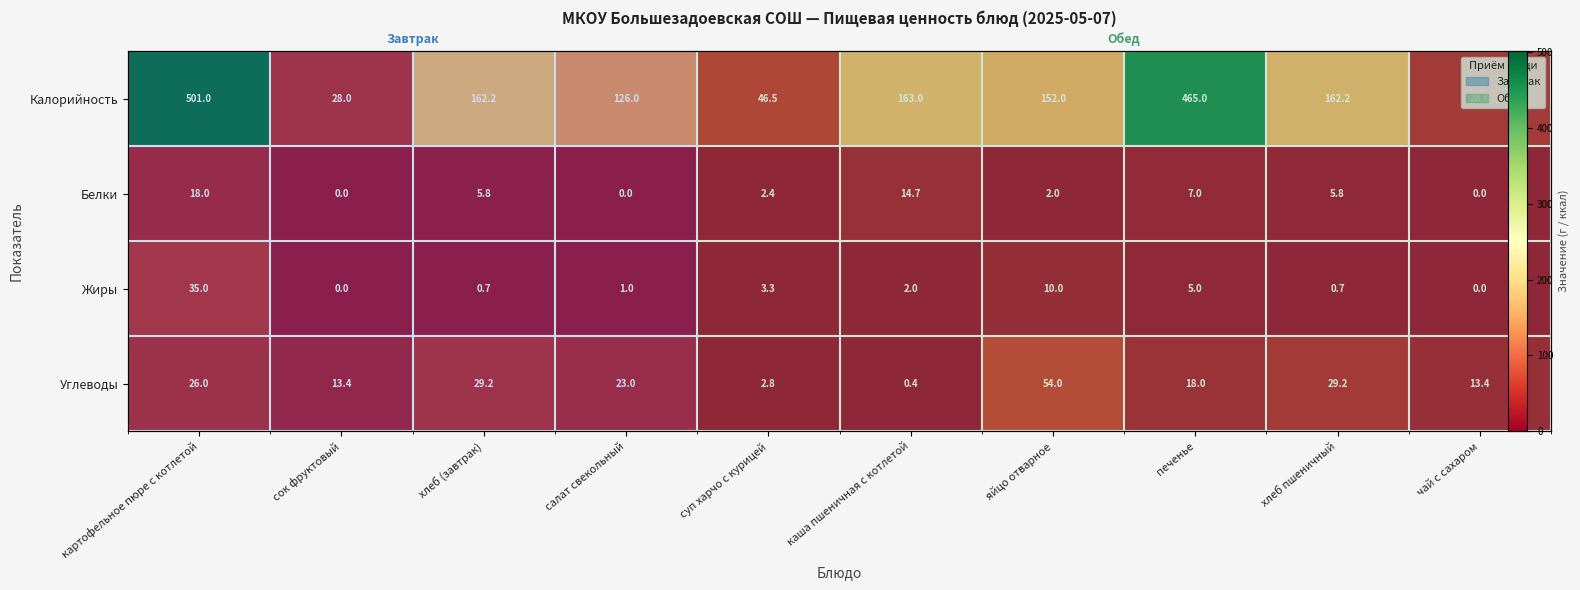

At which label is Калорийность closest to 264?

каша пшеничная с котлетой